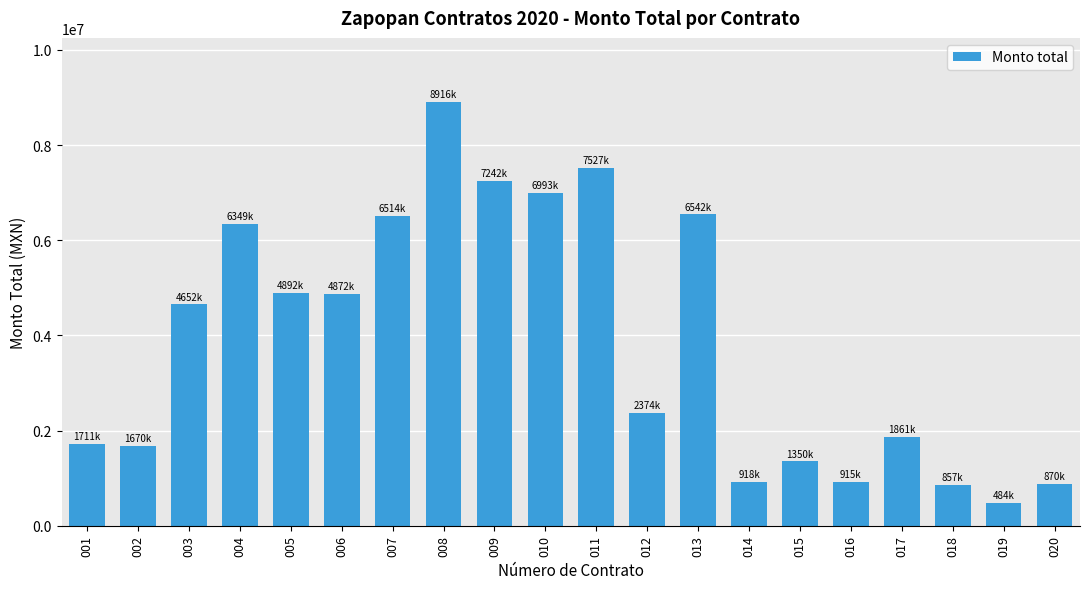

What is the smallest value displayed?

484766.8